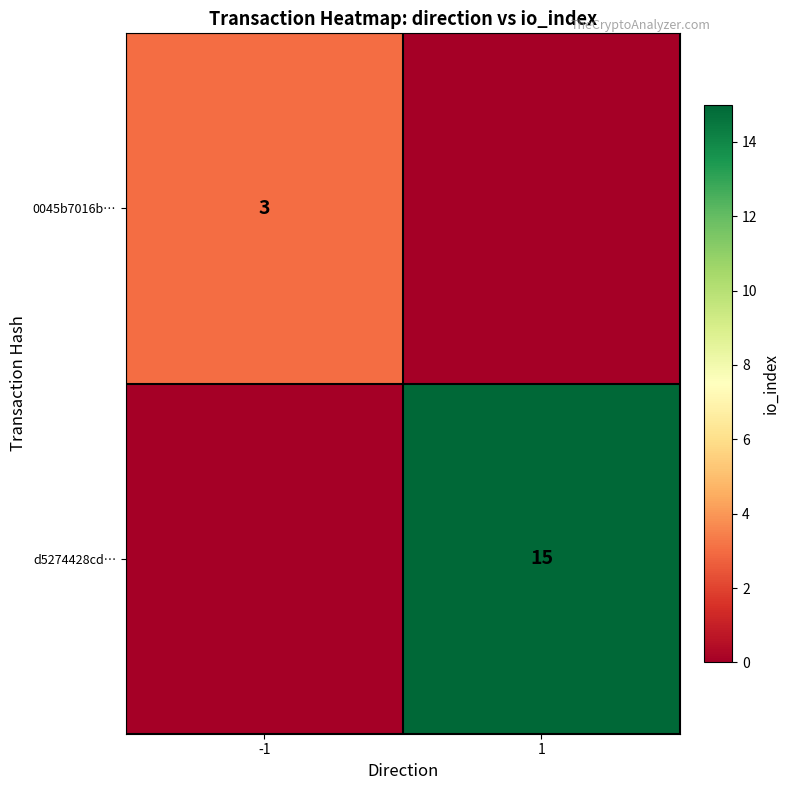

True or false: d5274428cd… has a value of 15 at 1.

True